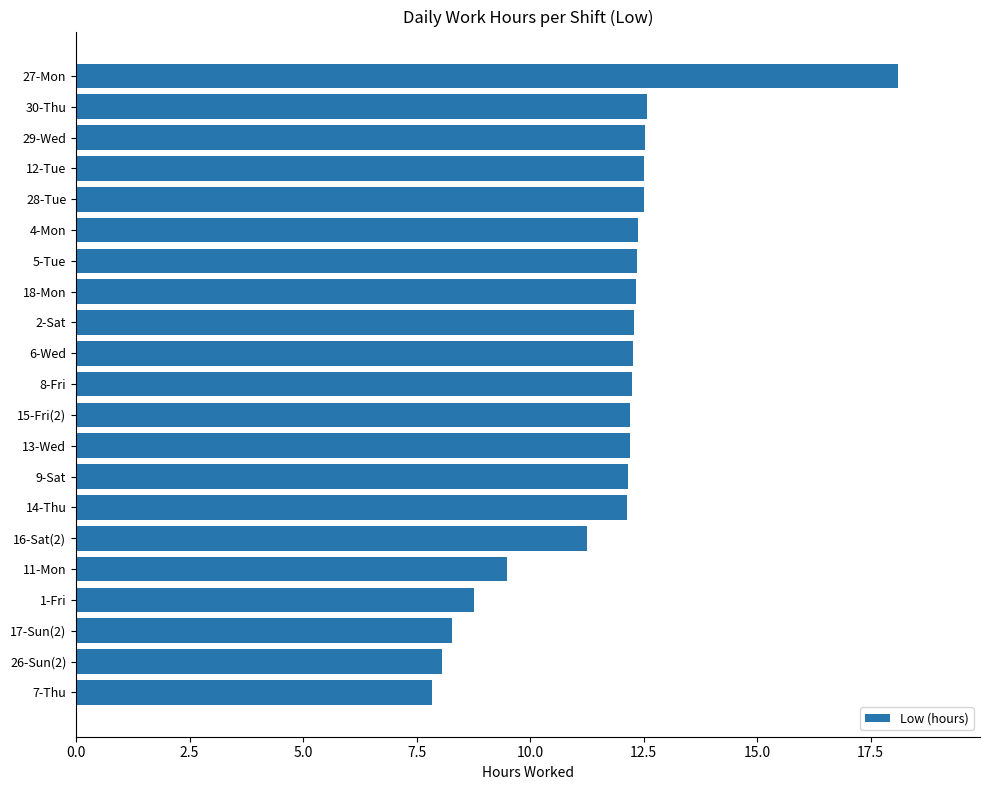

What is the ratio of the value at 18-Mon to the value at 26-Sun(2)?

1.5